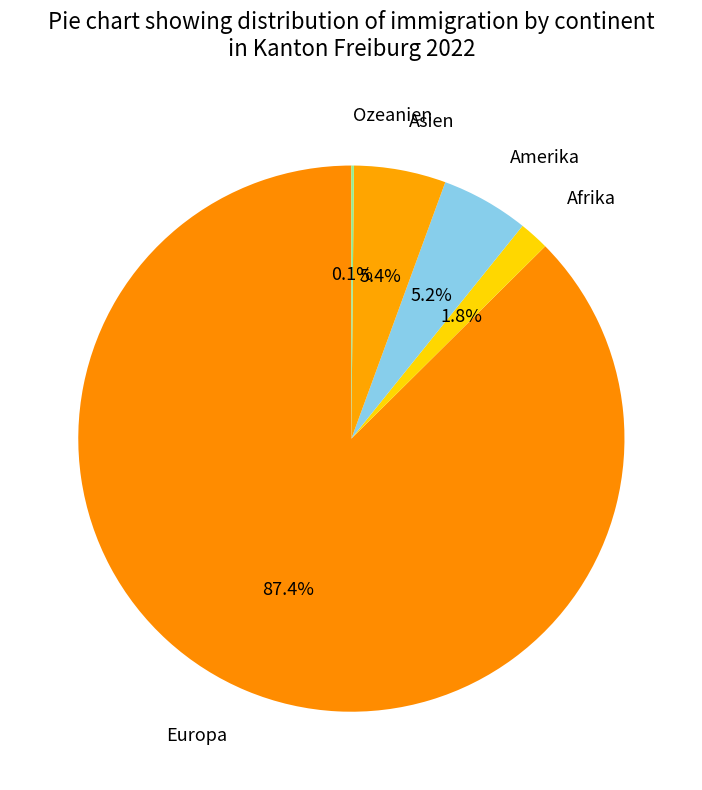

How many segments does this pie chart have?

5